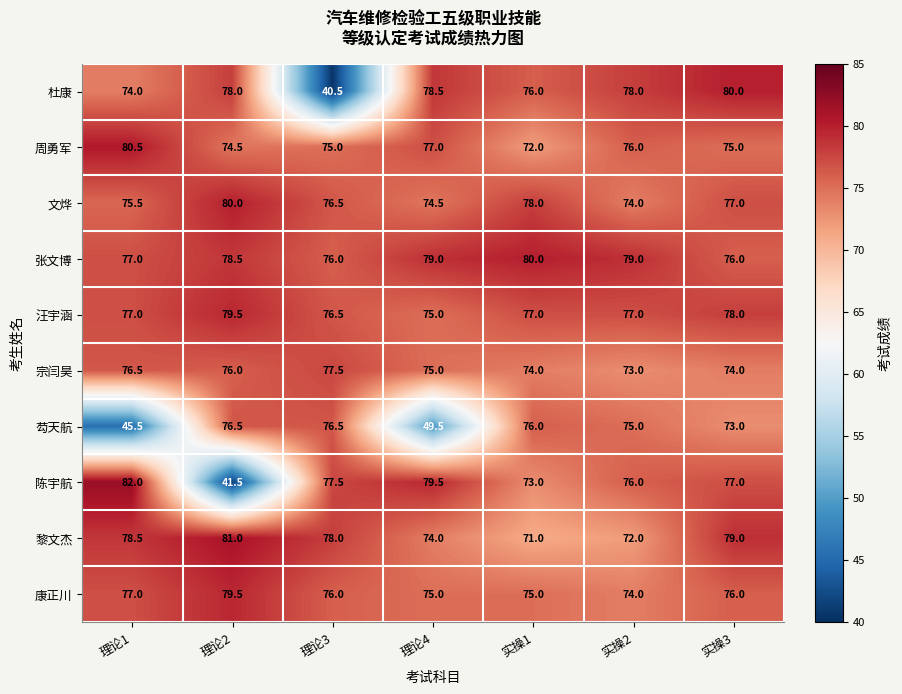

At which label does 文烨 reach its minimum?

实操2